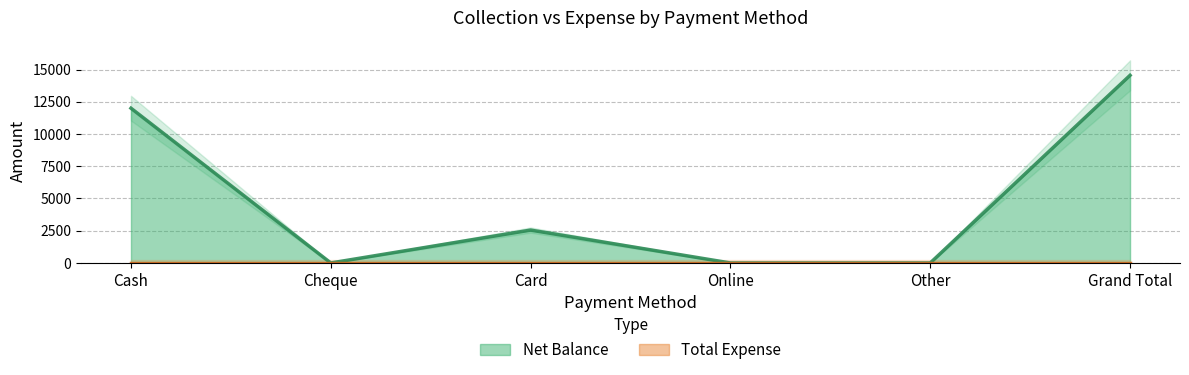

What is the value of the 6th point from the left?

14550